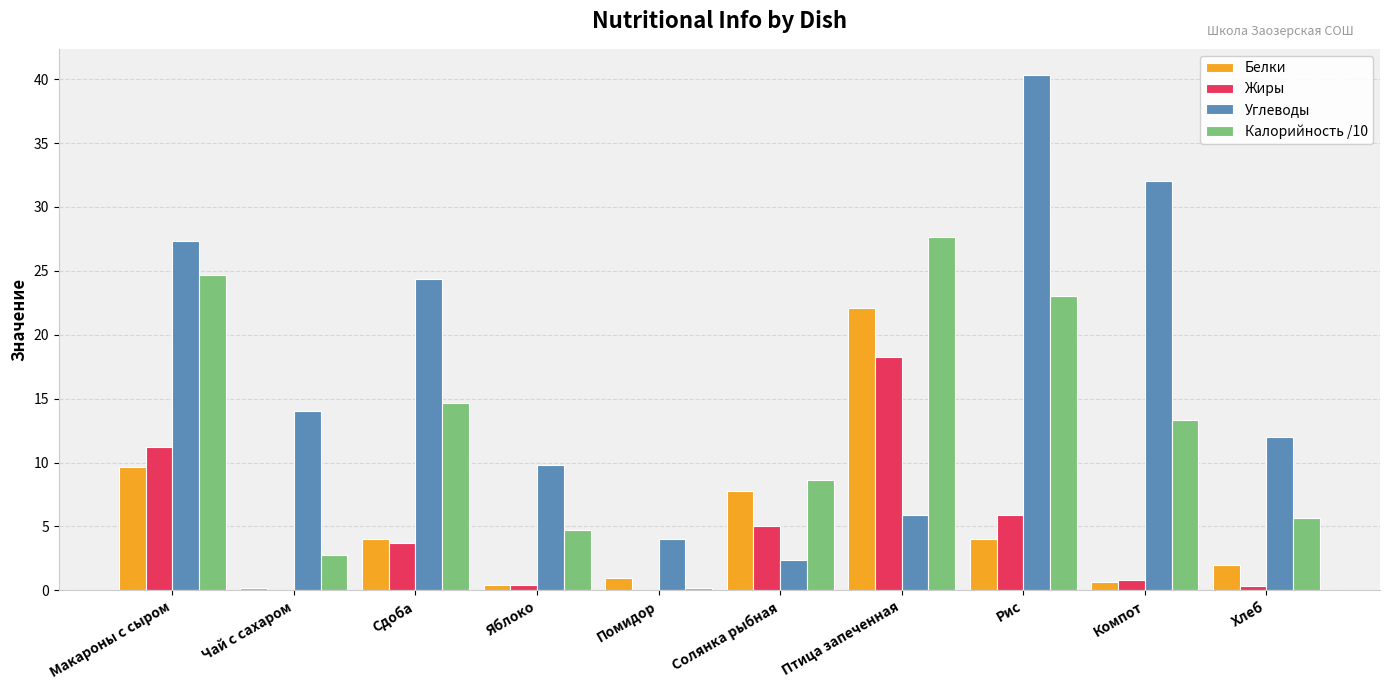

What is the sum of the Углеводы values at Сдоба and Солянка рыбная?

26.8